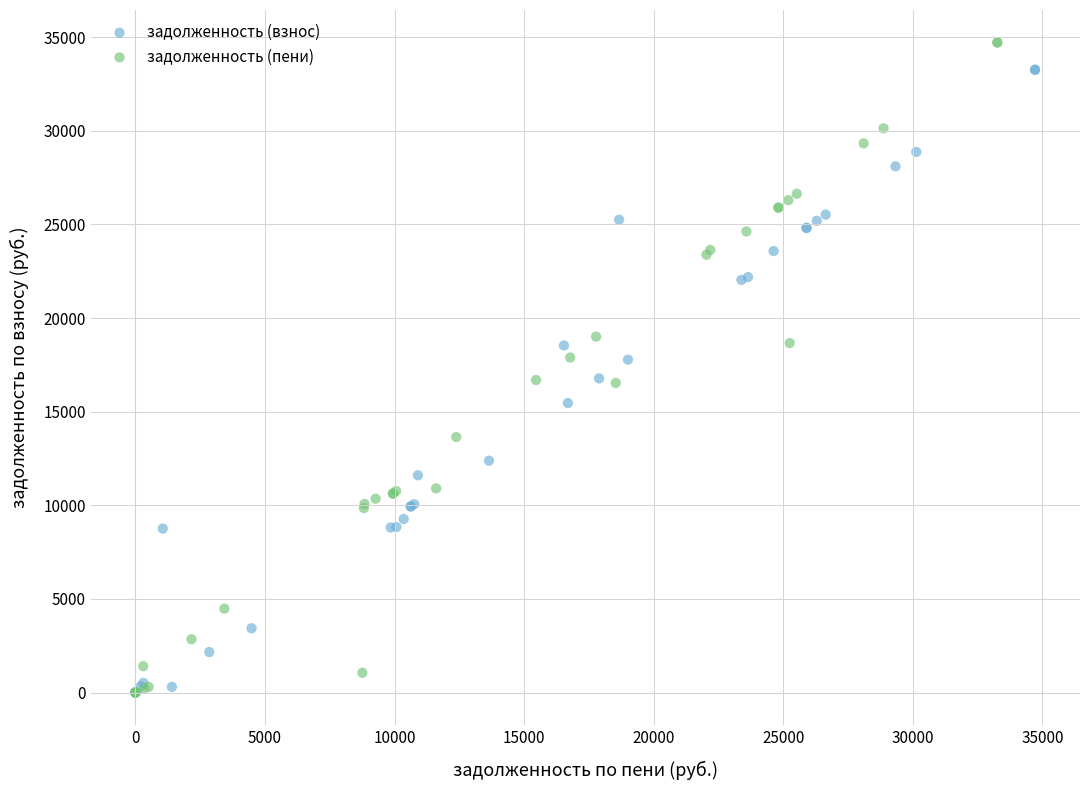

Which series contains the highest Y value?

задолженность (пени)